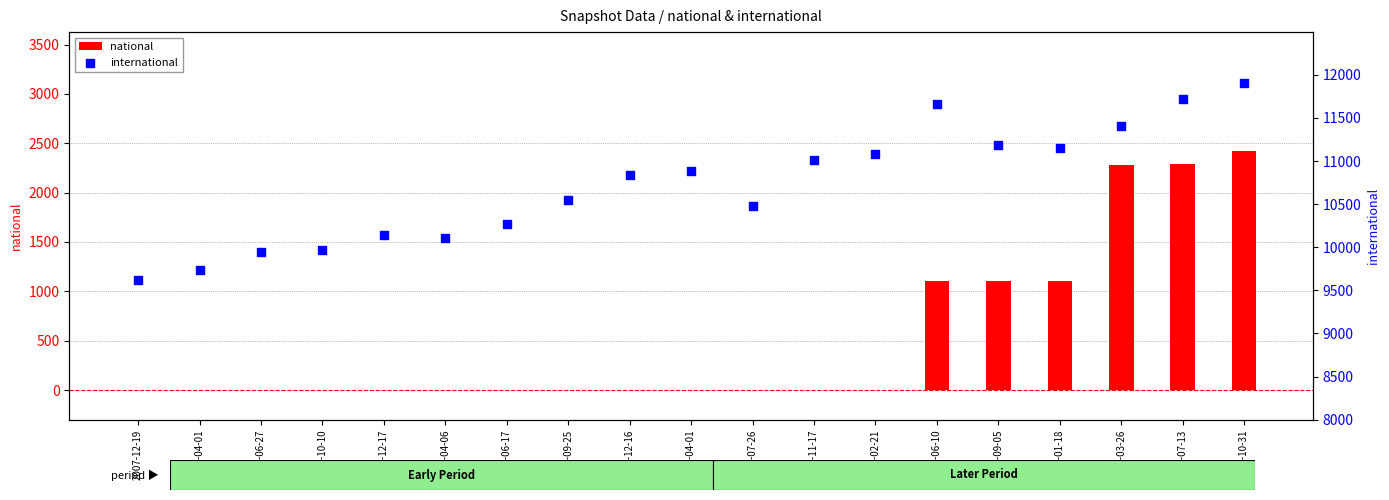

Is the value of international at 2009-12-16 greater than the value of national at 2010-07-26?

Yes